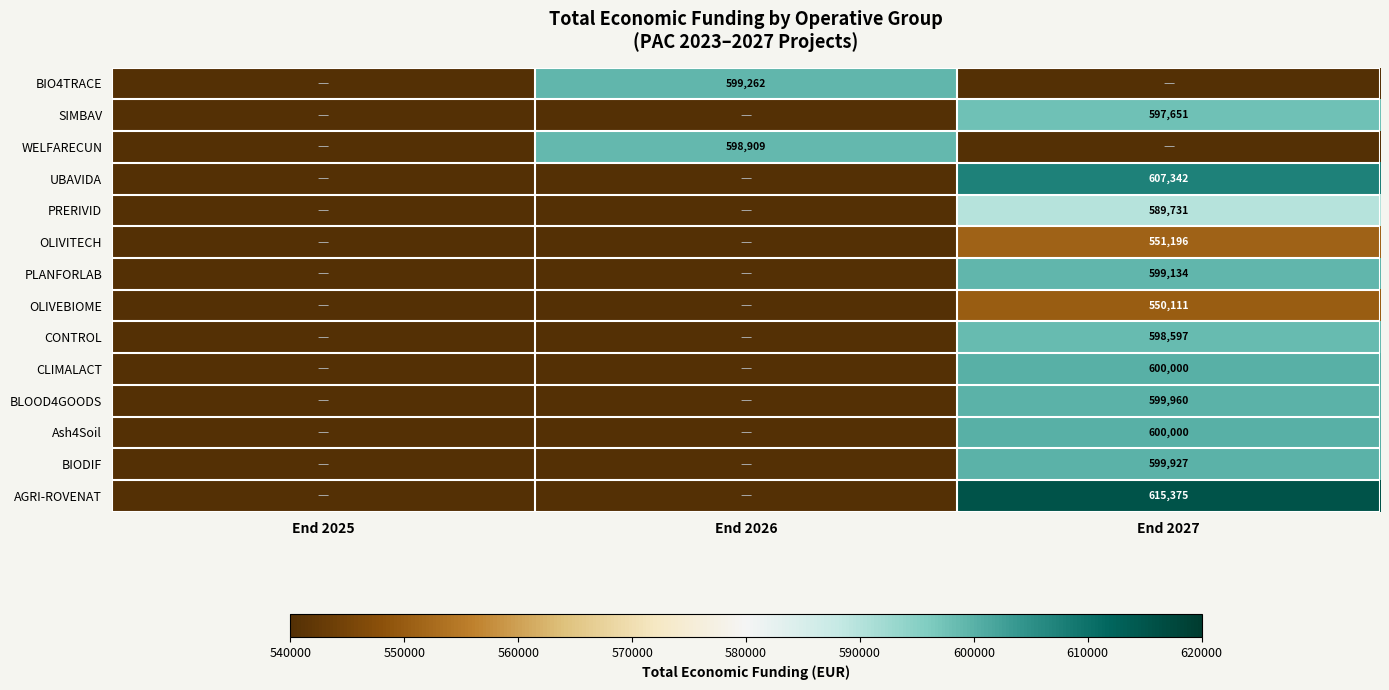

Is the value of BIODIF at End 2027 greater than the value of BLOOD4GOODS at End 2027?

No